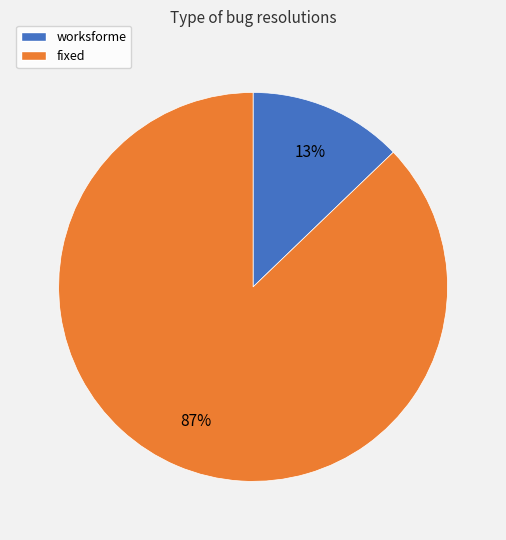

Count the number of slices in the pie.

2